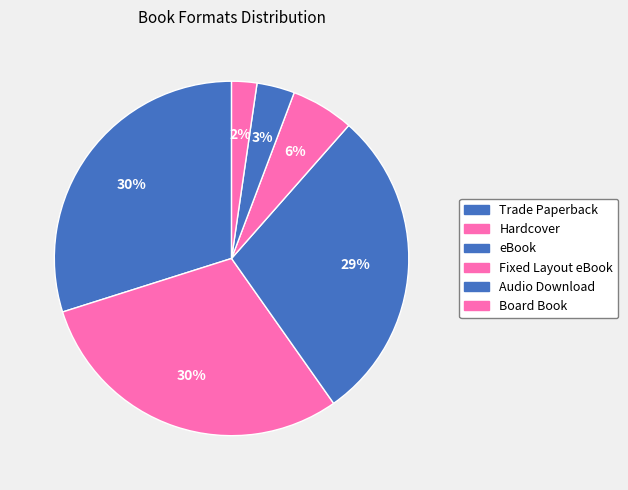

Is it true that Board Book is 9% of the pie?

False